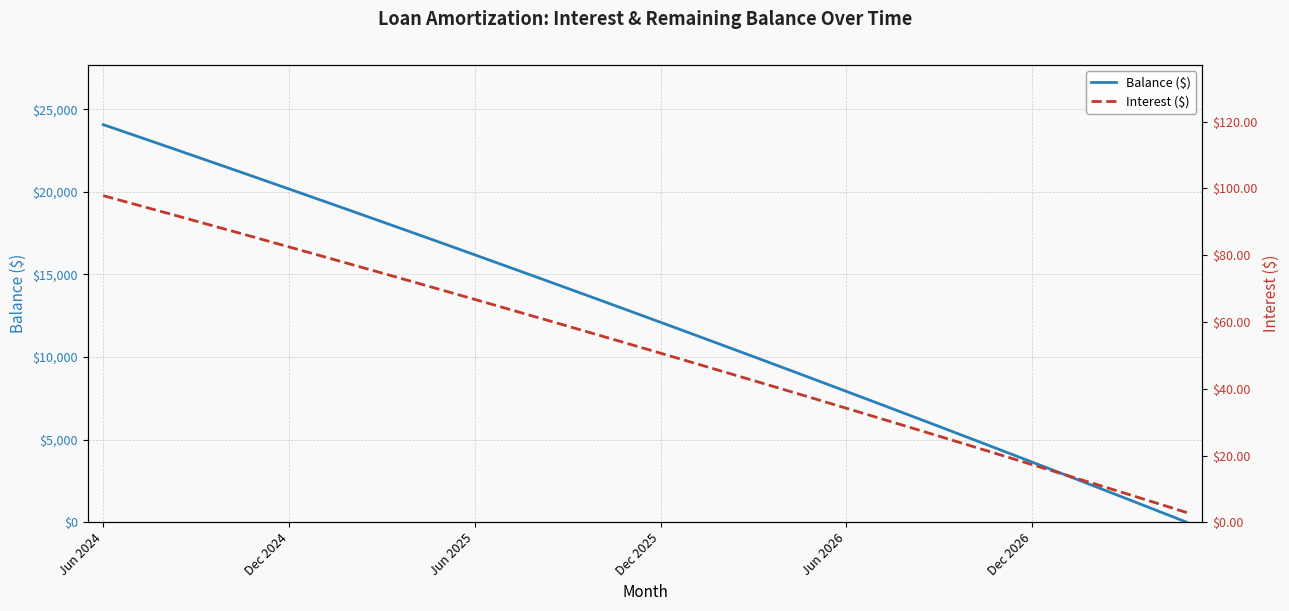

Is it true that Balance ($) equals 16189 at Jun 2025?

True